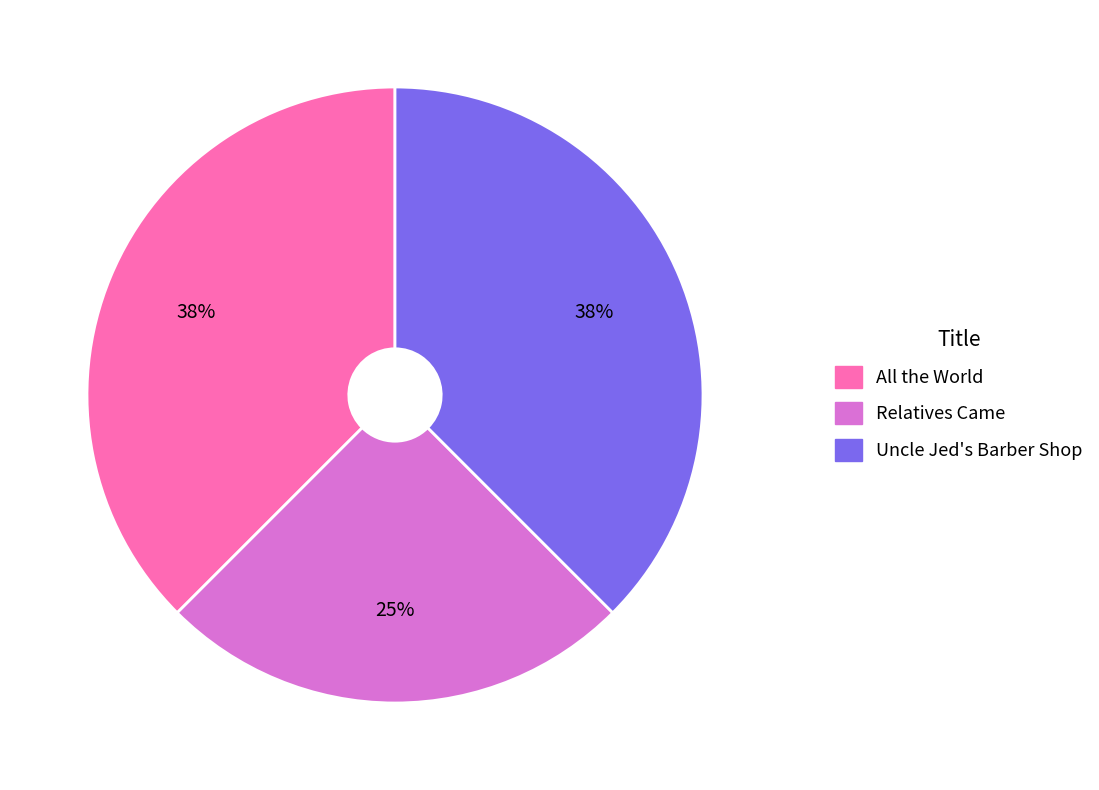

To the nearest percent, what is the combined percentage of All the World and Uncle Jed's Barber Shop?

75%